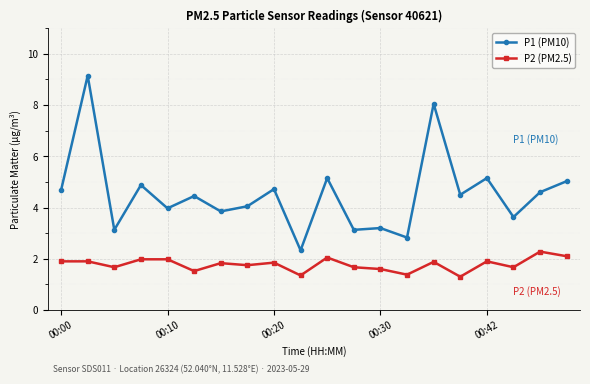

True or false: P2 (PM2.5) and P1 (PM10) intersect in this chart.

False